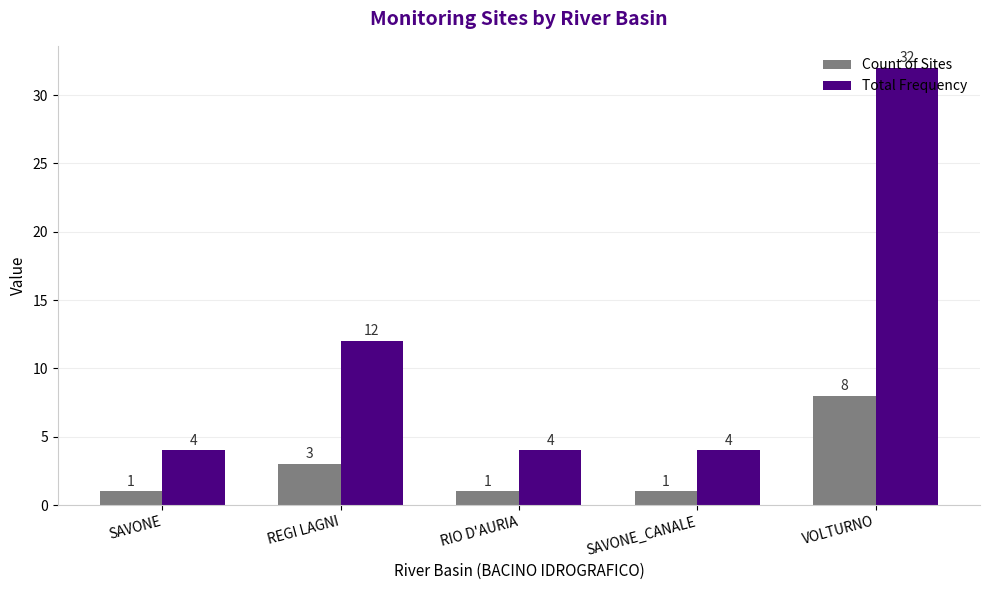

At VOLTURNO, list the series in order from largest to smallest.

Total Frequency, Count of Sites